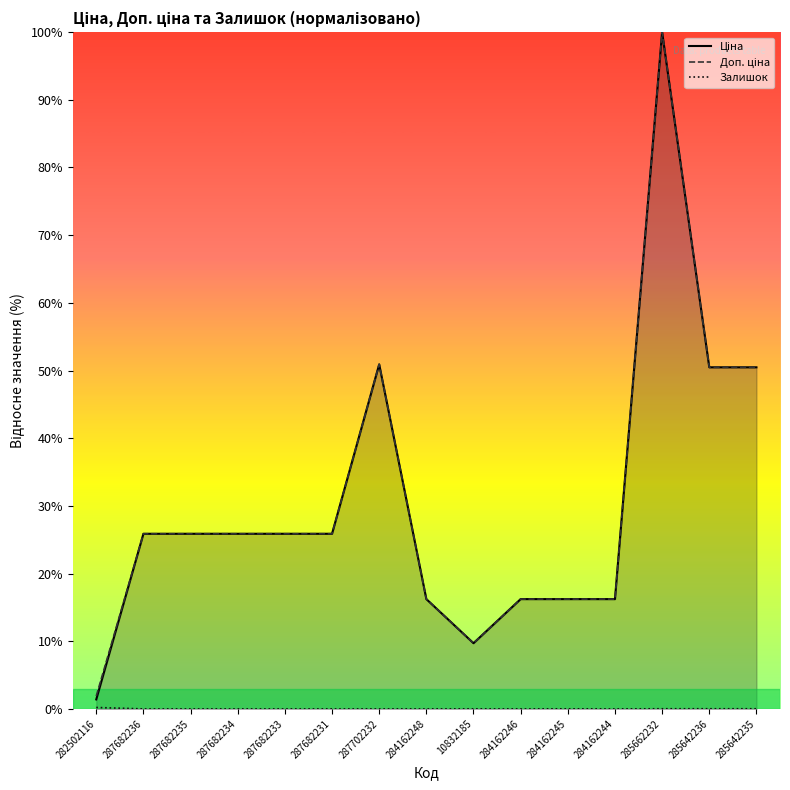

Count the number of data series in this chart.

3